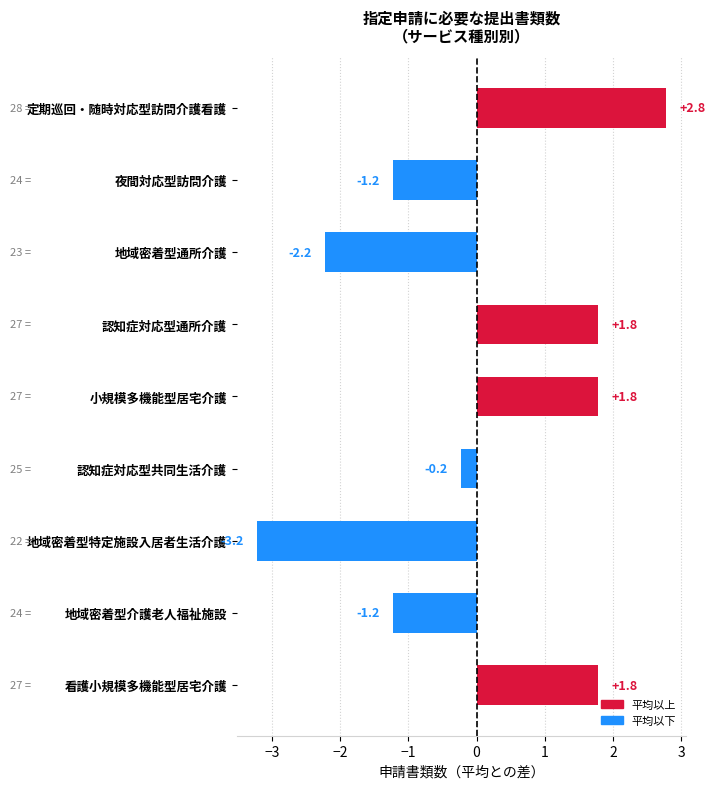

Read the value at 小規模多機能型居宅介護.

1.8